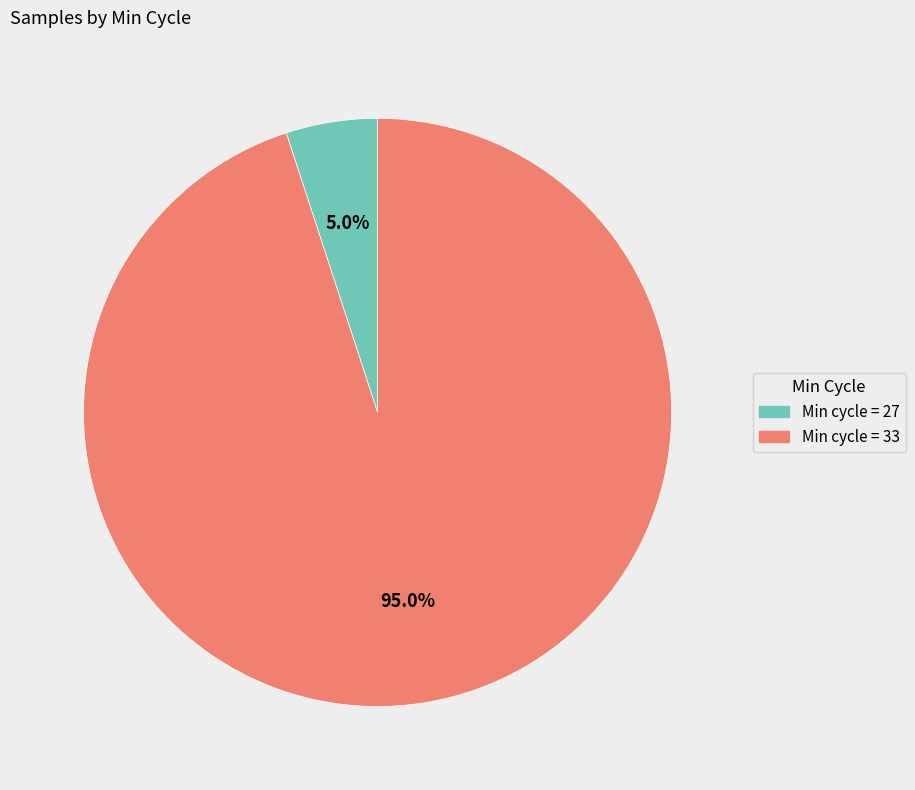

How many segments does this pie chart have?

2